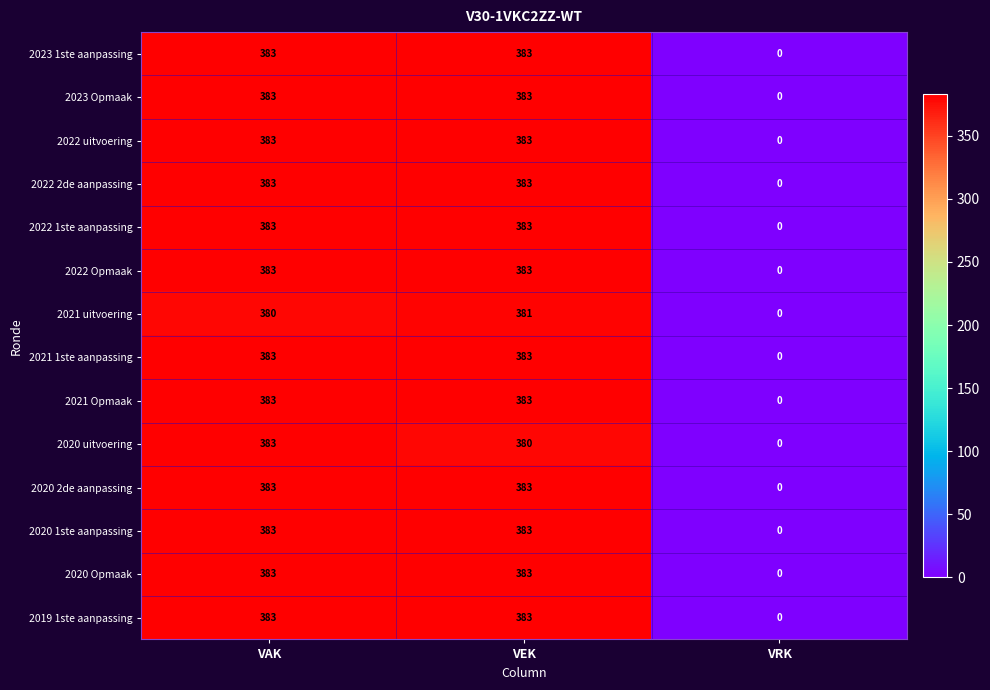

Which series changed the most between VAK and VEK?

2020 uitvoering